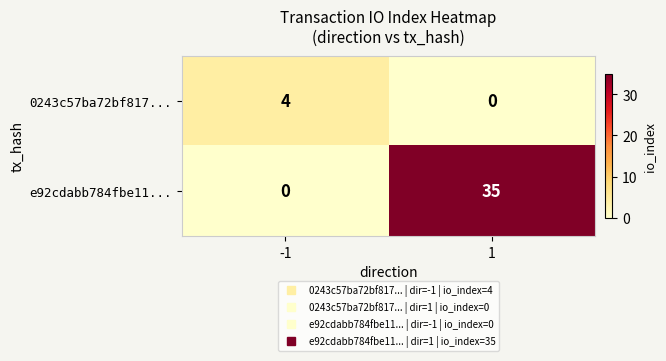

List the series in order of their overall mean, highest first.

e92cdabb784fbe11..., 0243c57ba72bf817...